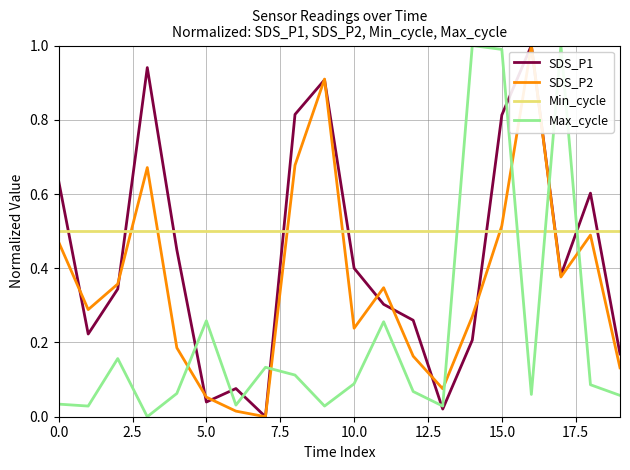

Which series ends up on top after the final intersection of SDS_P2 and SDS_P1?

SDS_P1